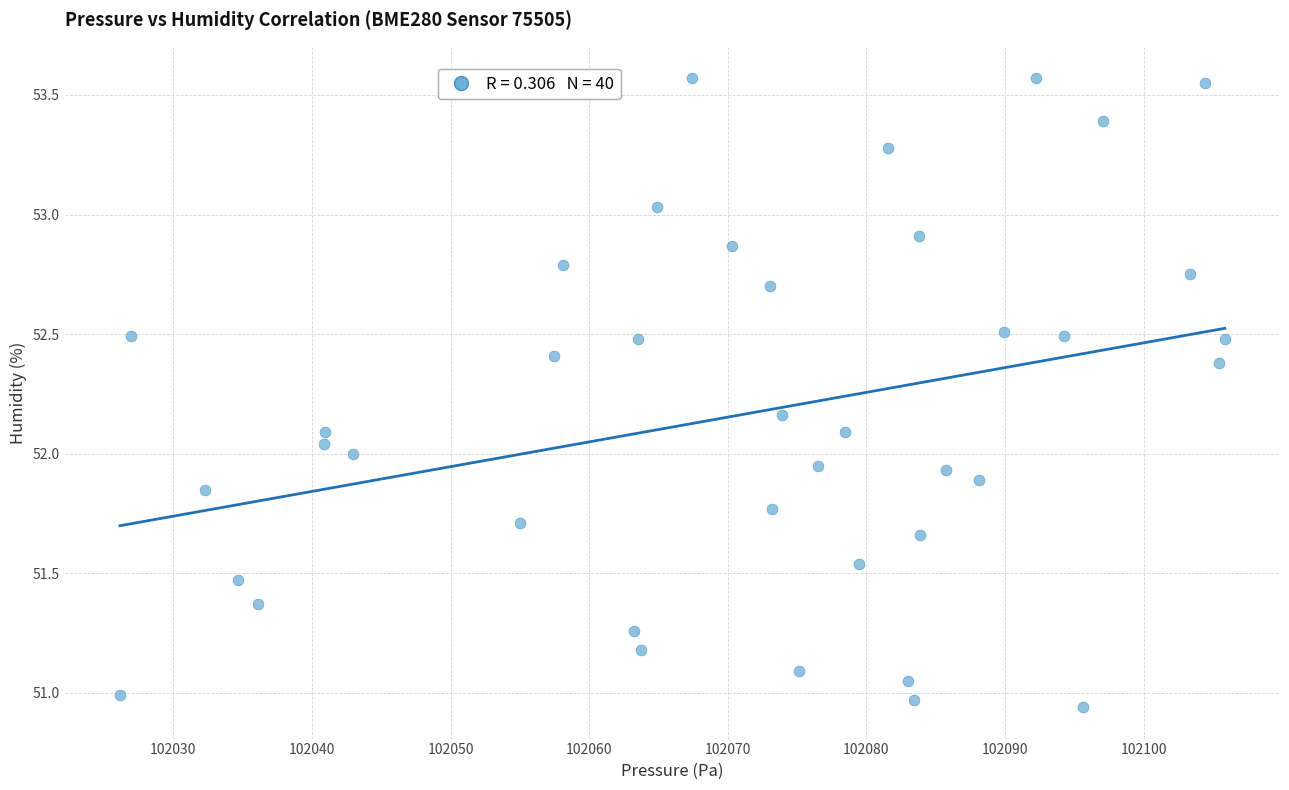

What is the range of X values (max minus min)?

79.7